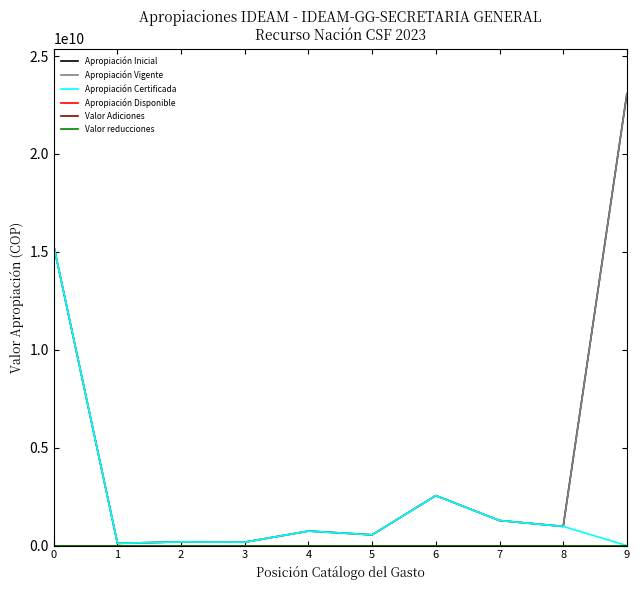

Reading right to left, extract all data points from this chart.

Apropiación Inicial: 9=23073000000	8=979217770	7=1279310881	6=2553077135	5=549912214	4=740412321	3=175920619	2=189125701	1=114285943	0=15299642826
Apropiación Vigente: 9=23073000000	8=979217770	7=1279310881	6=2553077135	5=549912214	4=740412321	3=175920619	2=189125701	1=114285943	0=15299642826
Apropiación Certificada: 9=0	8=979217770	7=1279310881	6=2553077135	5=549912214	4=740412321	3=175920619	2=189125701	1=114285943	0=15299642826
Apropiación Disponible: 9=0	8=0	7=0	6=0	5=0	4=0	3=0	2=0	1=0	0=0
Valor Adiciones: 9=0	8=0	7=0	6=0	5=0	4=0	3=0	2=0	1=0	0=0
Valor reducciones: 9=0	8=0	7=0	6=0	5=0	4=0	3=0	2=0	1=0	0=0